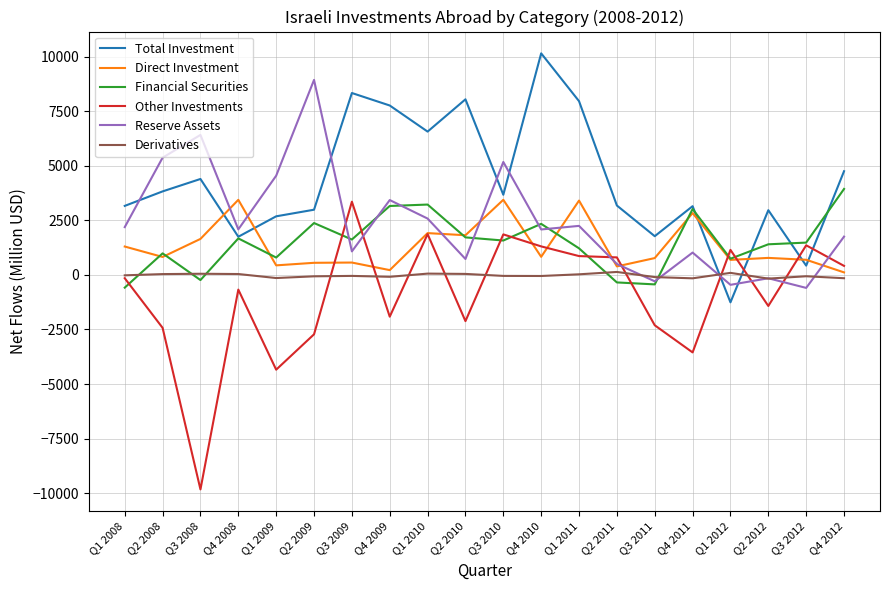

What is the difference between the Total Investment values at Q3 2011 and Q4 2008?

25